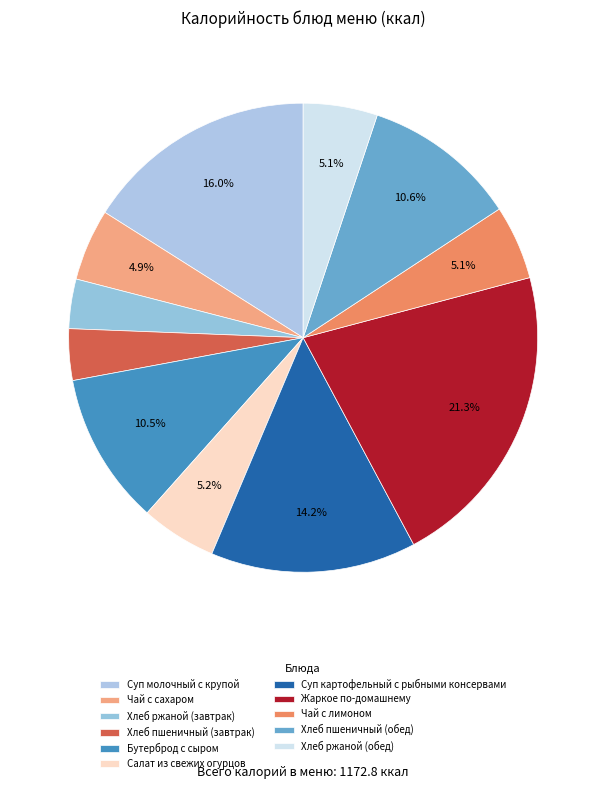

How many segments does this pie chart have?

11